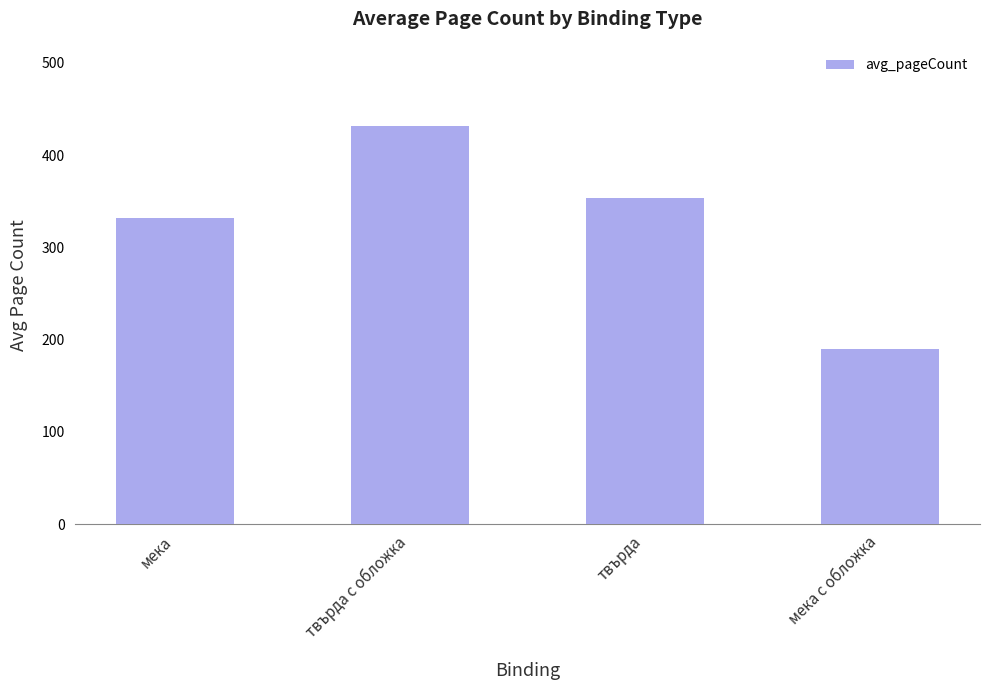

List the labels in order of value, smallest first.

мека с обложка, мека, твърда, твърда с обложка